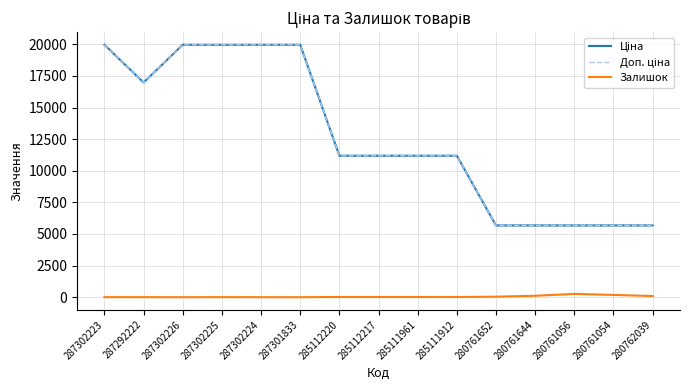

Does the chart have visible grid lines?

Yes